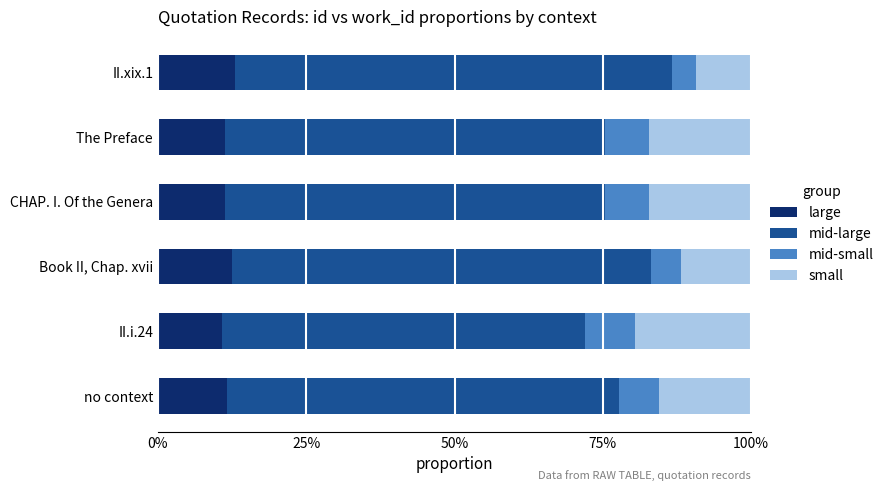

What are all the series names shown in the legend?

large, mid-large, mid-small, small